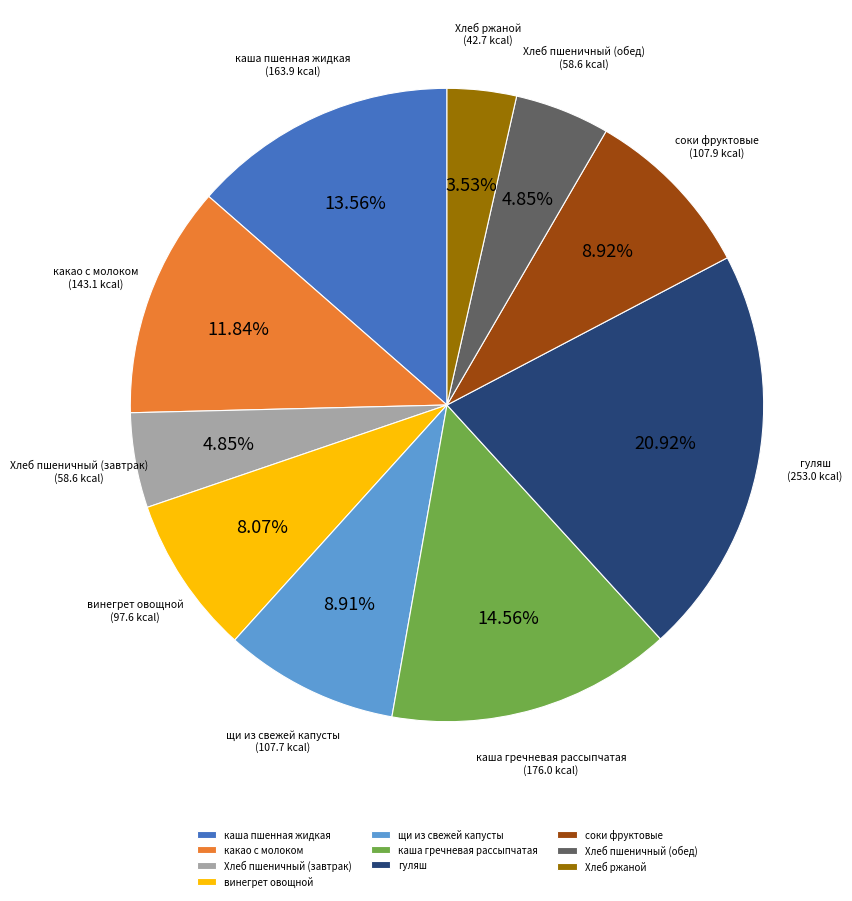

Does Хлеб пшеничный (обед) account for over 50% of the chart?

No